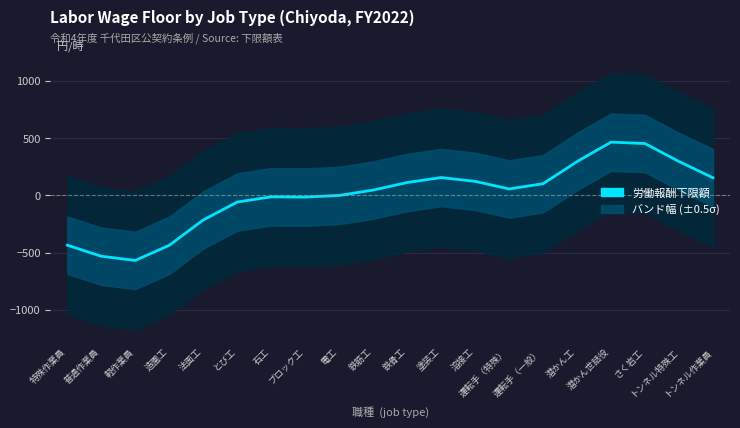

How many data points are above 56?

10